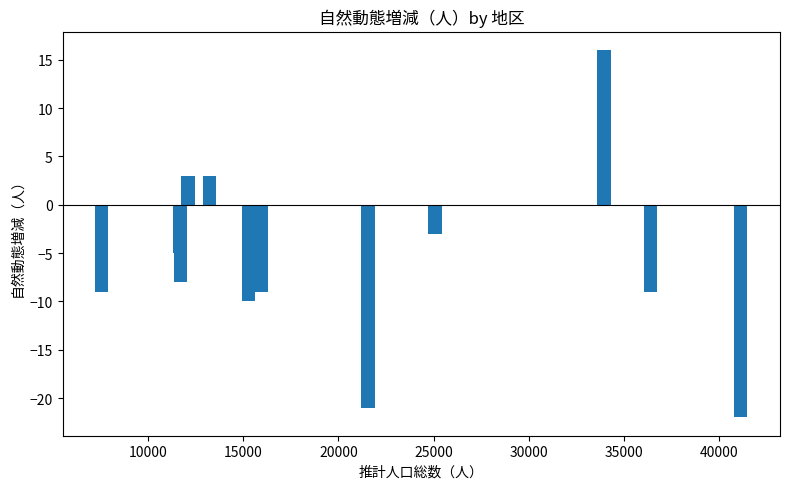

What is the maximum value shown in the chart?

16